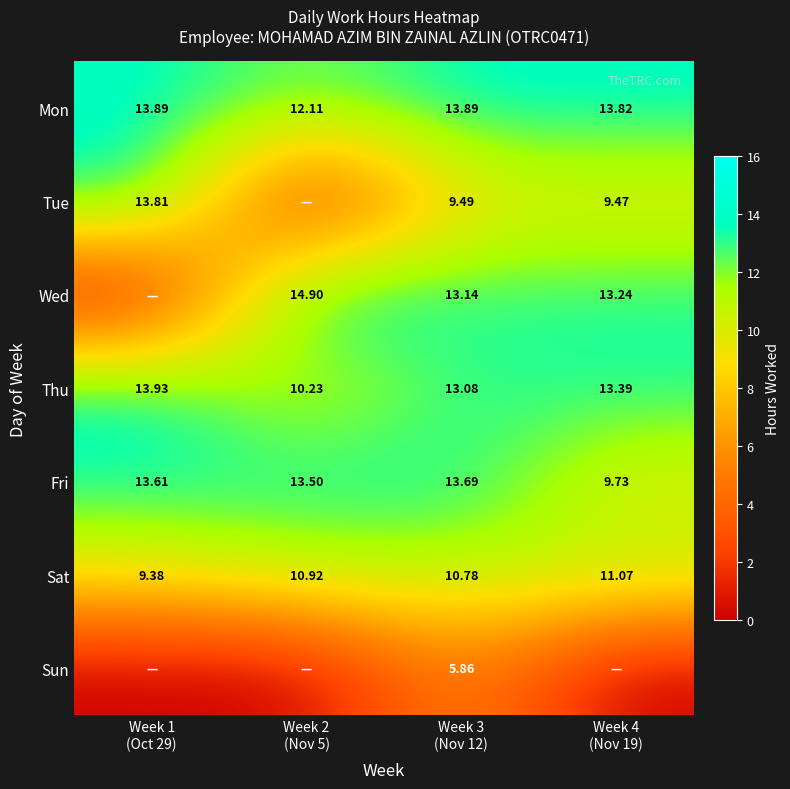

Which series has the largest total across all categories?

Mon